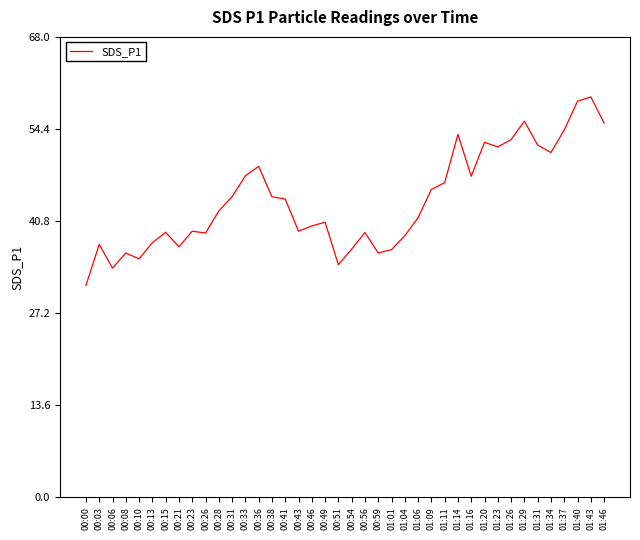

How many lines are shown in the chart?

1